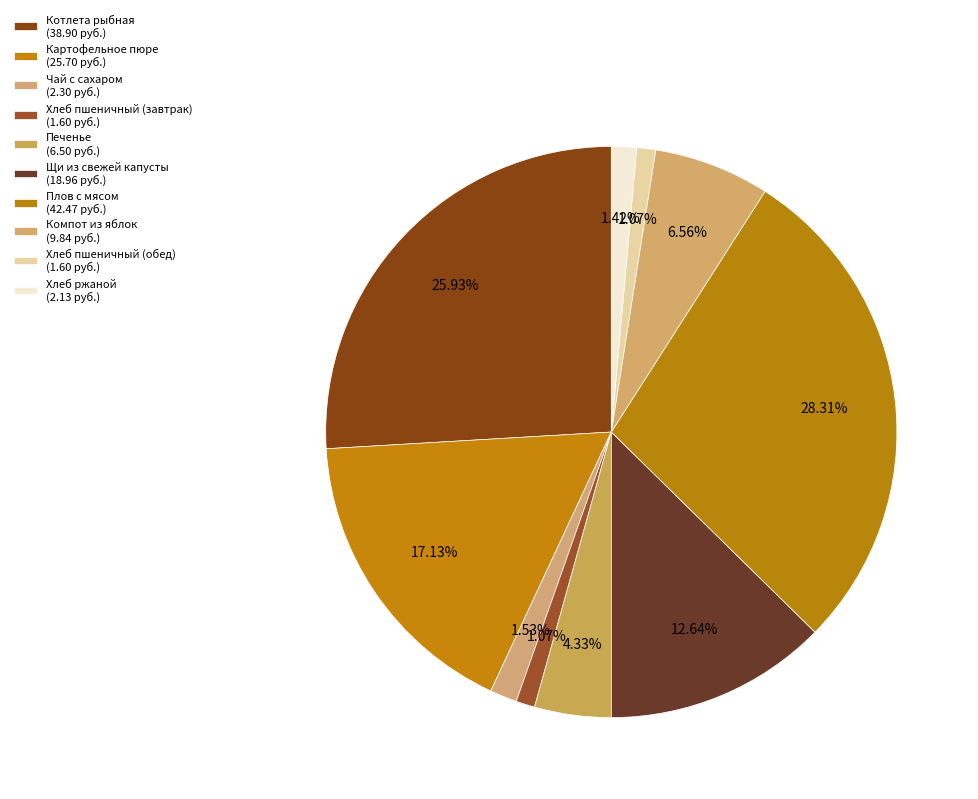

What portion of the pie excludes Хлеб ржаной?

98.6%